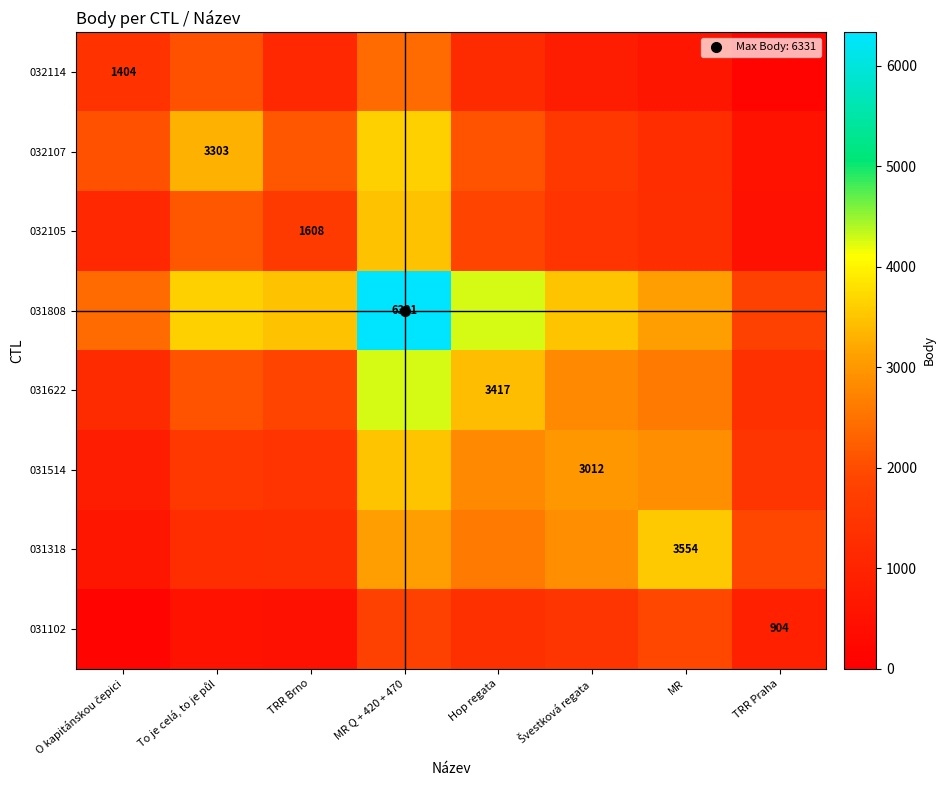

Is it true that 031808 equals 1808.8 at TRR Praha?

True